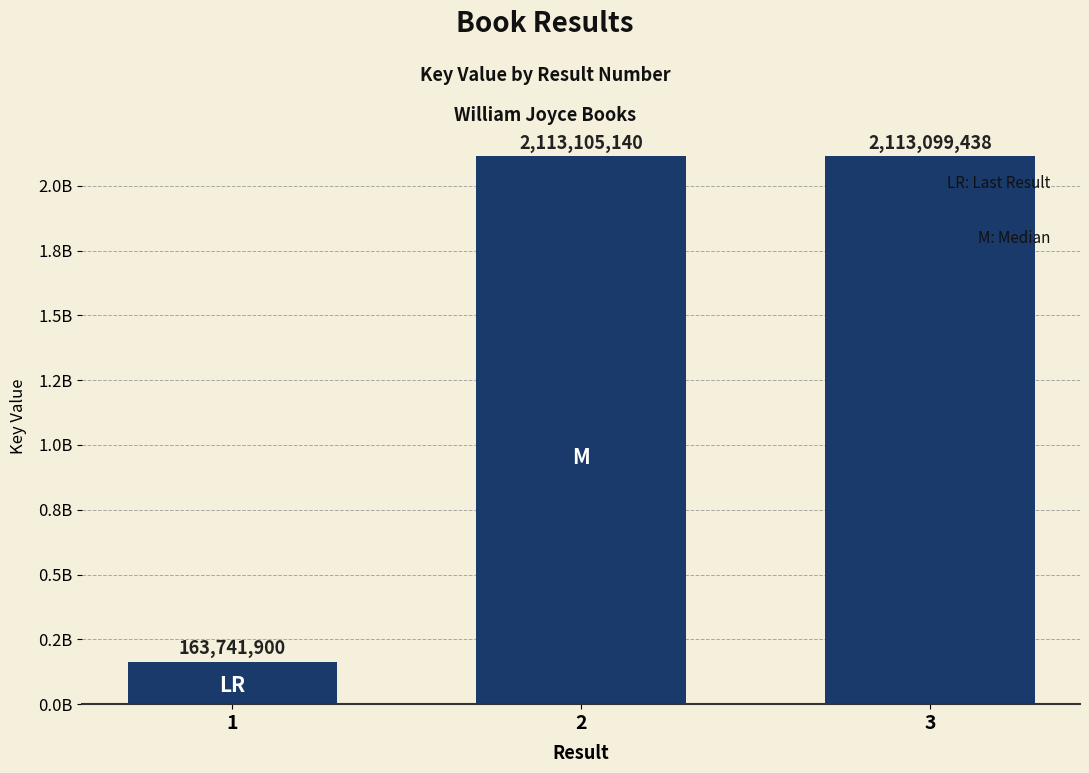

Are the bars horizontal?

No